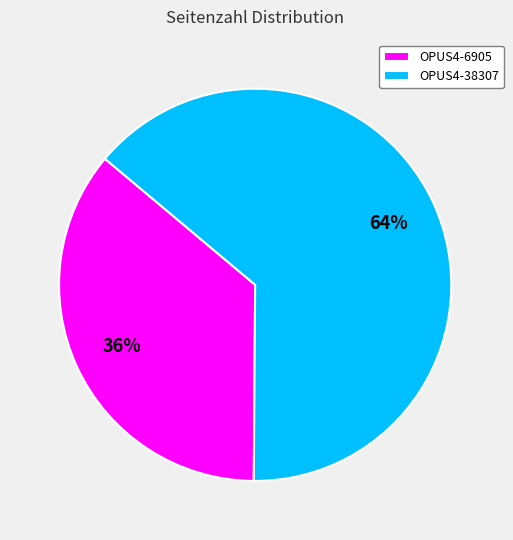

What is the smallest slice in the pie chart?

OPUS4-6905